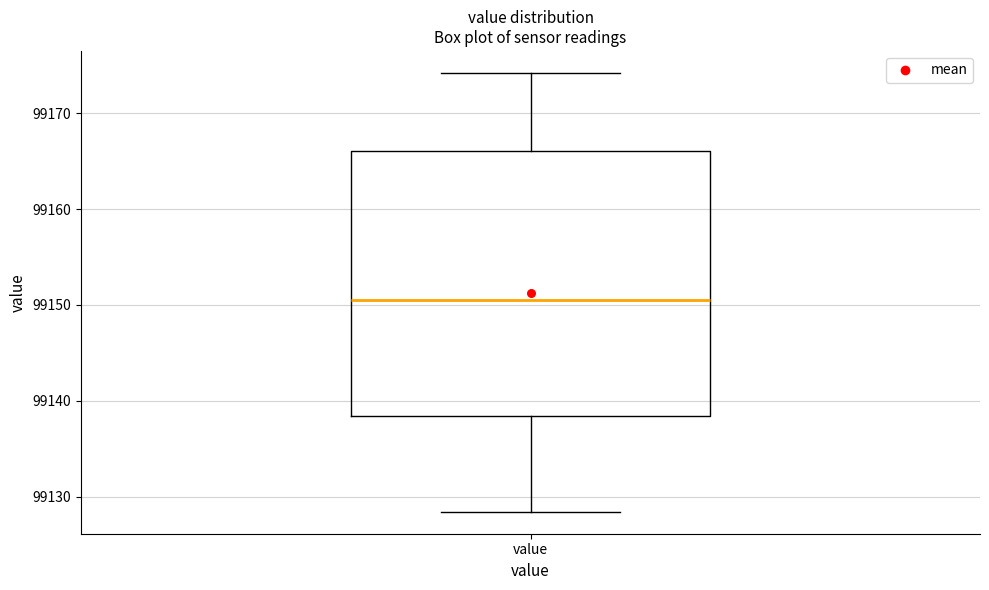

Transcribe this box plot: give where the median line is, the range the box spans, and where the two whiskers end, as read against the y-axis. The values are not printed on the chart, so give them approximately, as read against the axis.

median 99151, box 99138 to 99166, whiskers 99128 to 99174